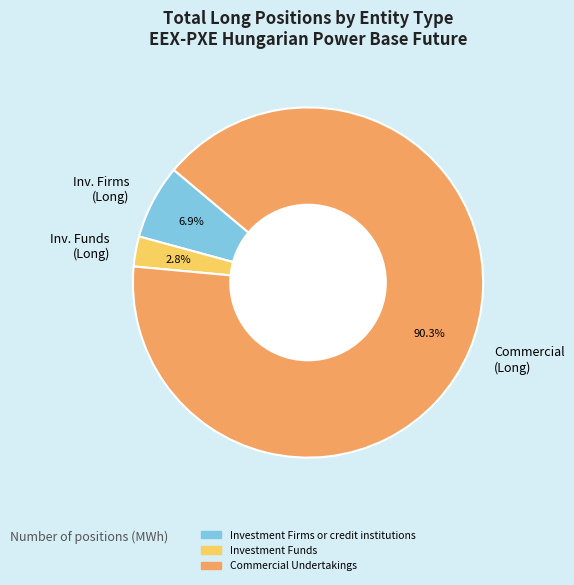

How much of the chart is everything except Inv. Firms (Long)?

93.1%